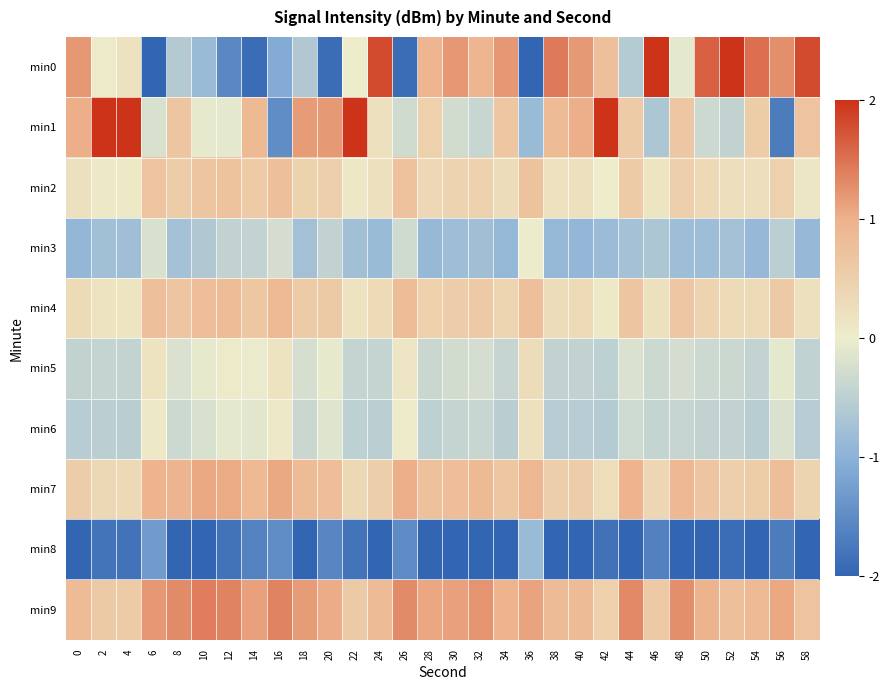

Which category has the highest value across all series?

46